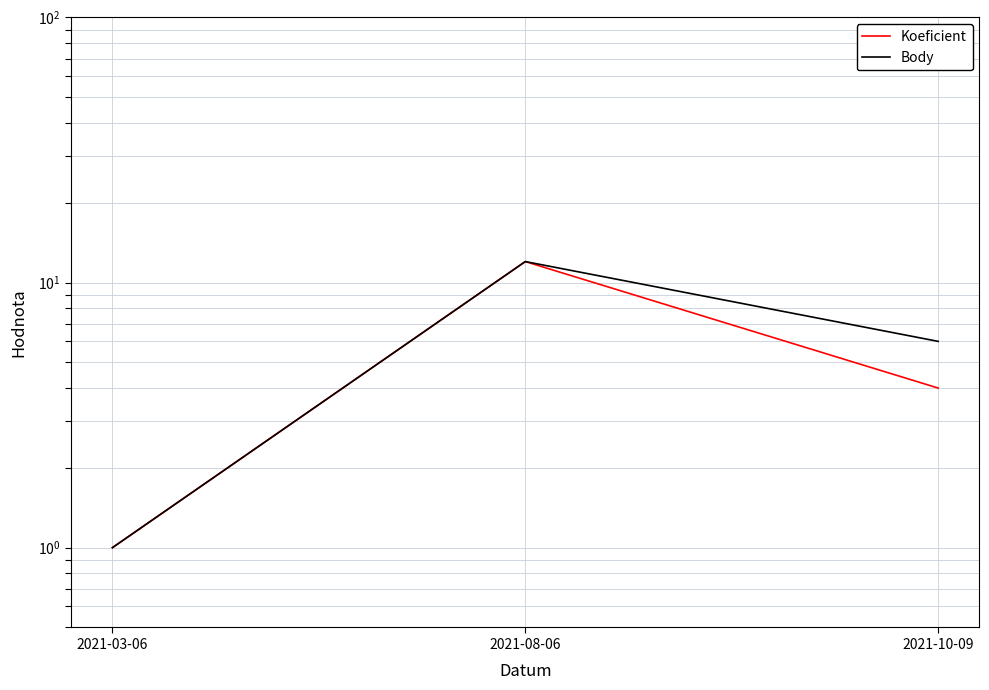

What are all the series names shown in the legend?

Koeficient, Body